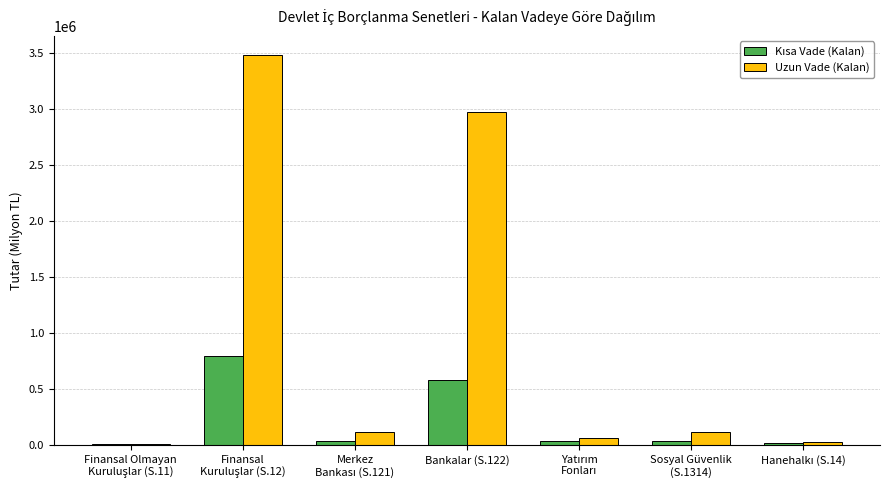

Does the chart contain stacked bars?

No